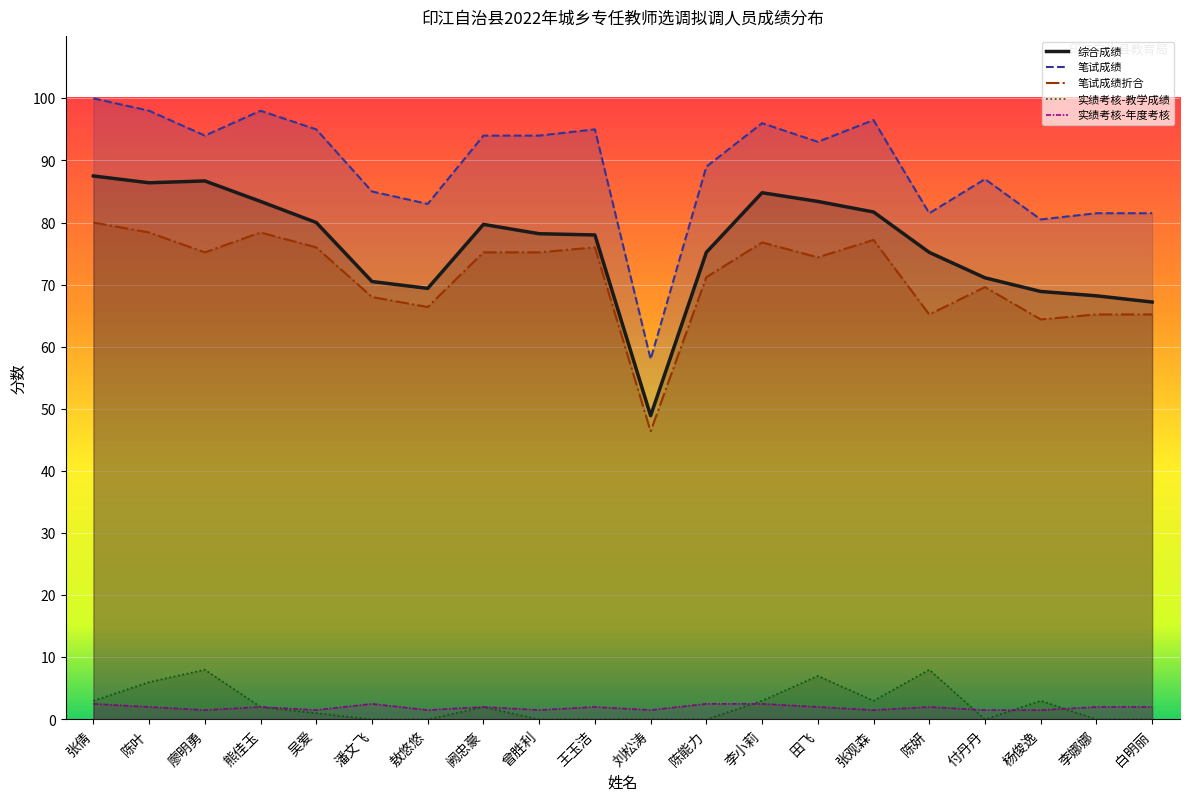

Reading left to right, transcribe all the data shown in this chart.

综合成绩: 87.5	86.4	86.7	83.4	80.0	70.5	69.4	79.7	78.2	78.0	48.9	75.2	84.8	83.4	81.7	75.2	71.1	68.9	68.2	67.2
笔试成绩: 100.0	98.0	94.0	98.0	95.0	85.0	83.0	94.0	94.0	95.0	58.0	89.0	96.0	93.0	96.5	81.5	87.0	80.5	81.5	81.5
笔试成绩折合: 80.0	78.4	75.2	78.4	76.0	68.0	66.4	75.2	75.2	76.0	46.4	71.2	76.8	74.4	77.2	65.2	69.6	64.4	65.2	65.2
实绩考核-教学成绩: 3.0	6.0	8.0	2.0	1.0	0.0	0.0	2.0	0.0	0.0	0.0	0.0	3.0	7.0	3.0	8.0	0.0	3.0	0.0	0.0
实绩考核-年度考核: 2.5	2.0	1.5	2.0	1.5	2.5	1.5	2.0	1.5	2.0	1.5	2.5	2.5	2.0	1.5	2.0	1.5	1.5	2.0	2.0